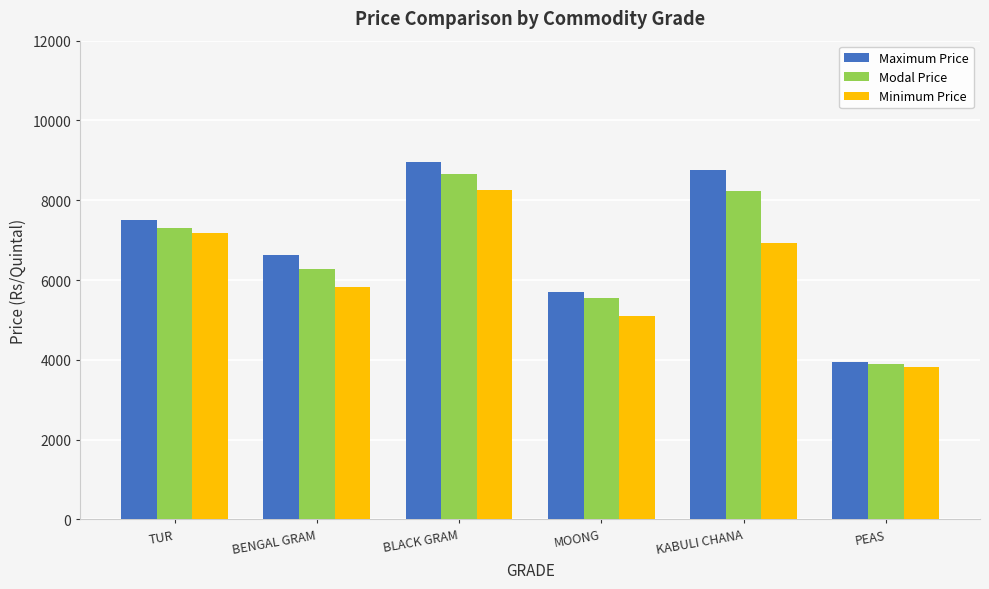

Which series has the largest range (max minus min)?

Maximum Price